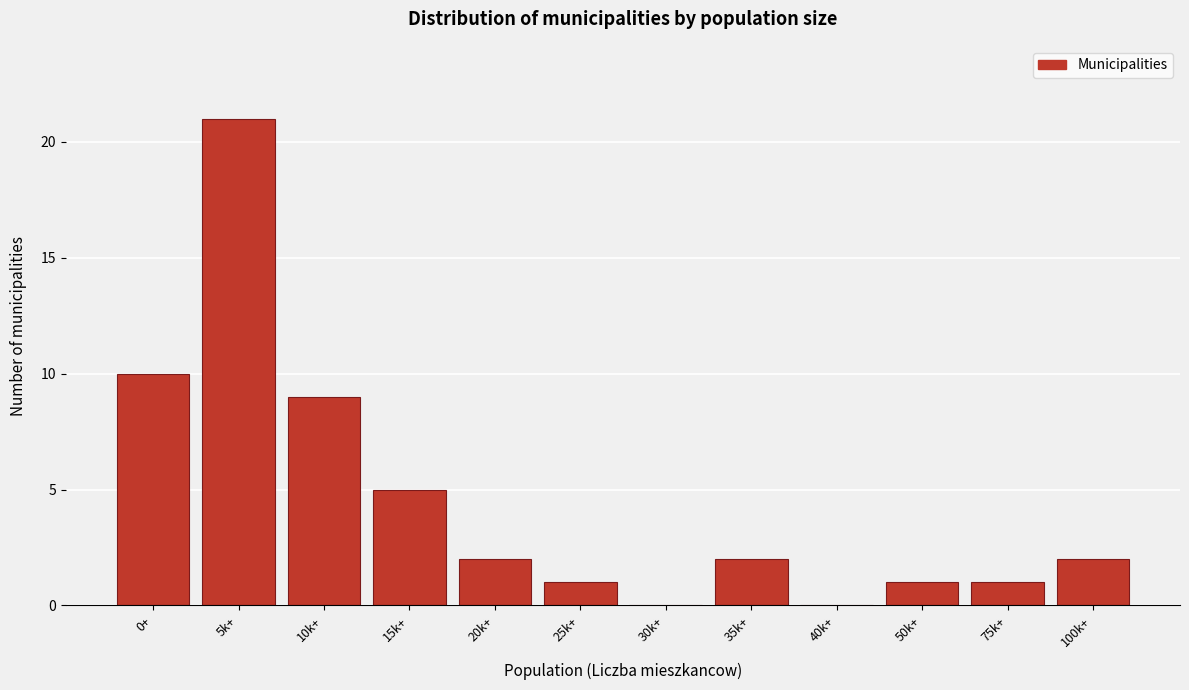

Reading left to right, extract all data points from this chart.

0+=10	5k+=21	10k+=9	15k+=5	20k+=2	25k+=1	30k+=0	35k+=2	40k+=0	50k+=1	75k+=1	100k+=2